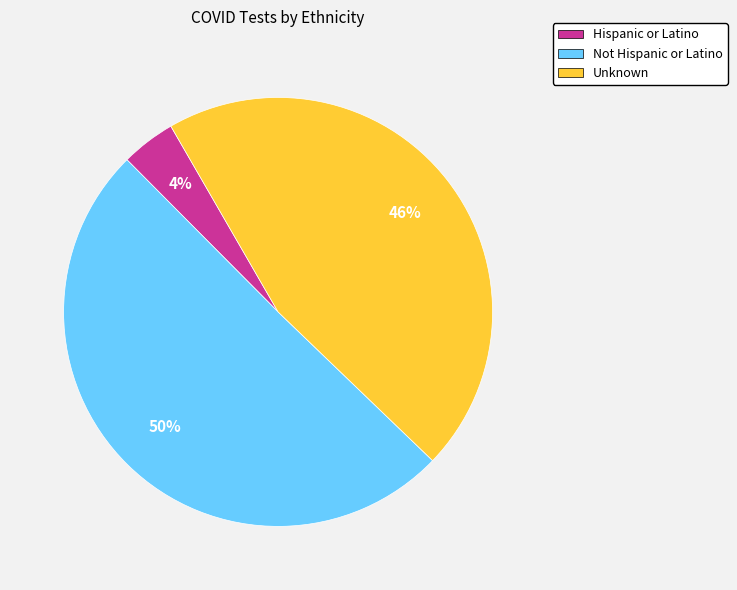

Is it true that Unknown is 46% of the pie?

True